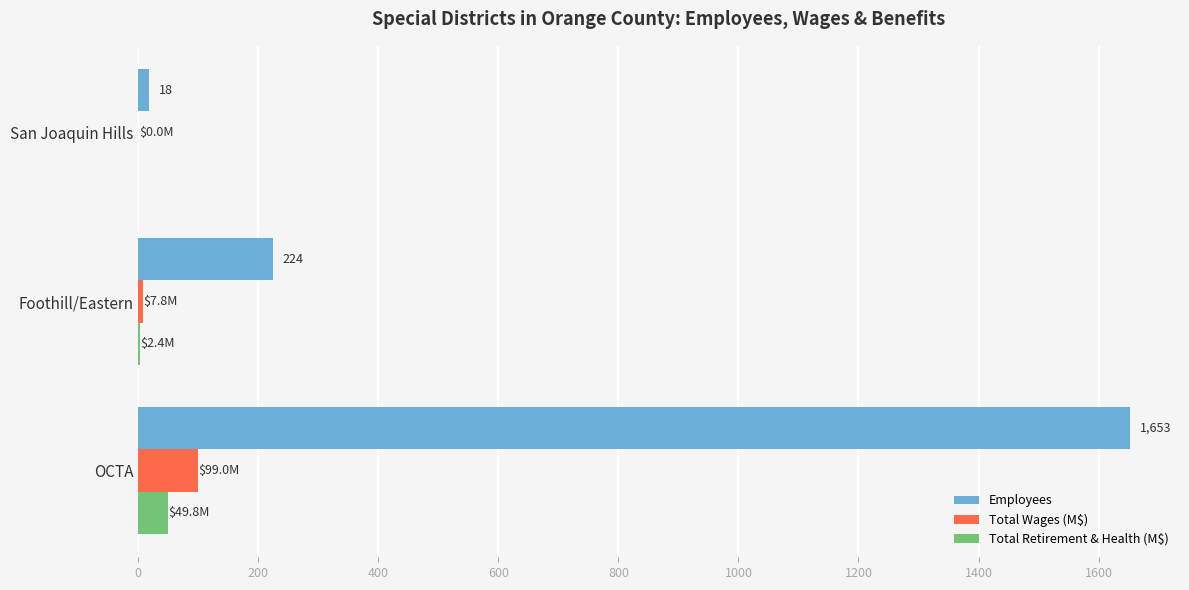

True or false: Total Retirement & Health (M$) has a value of 0.0 at San Joaquin Hills.

True